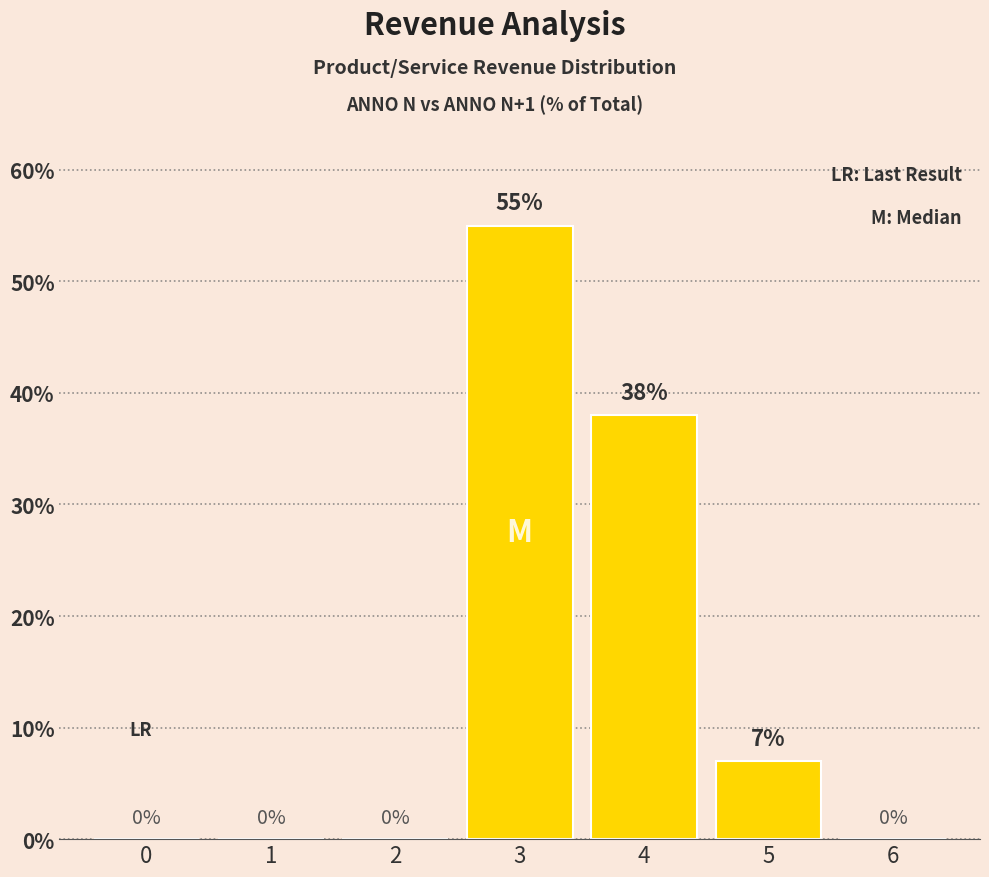

Which category has the highest value across all series?

3